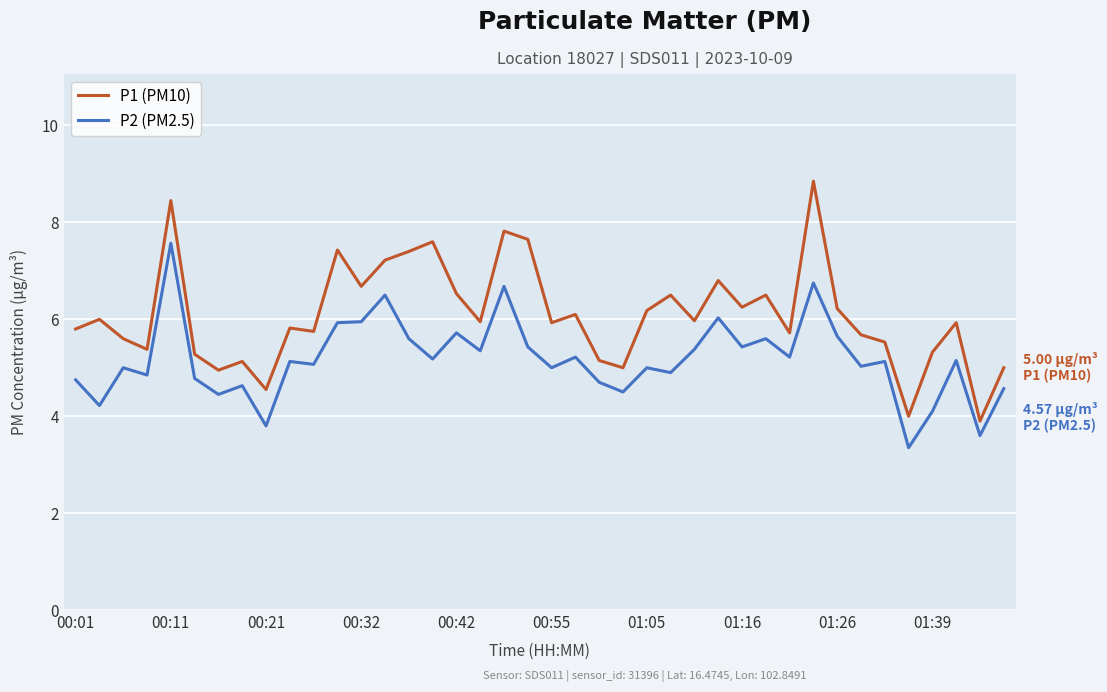

How many lines are shown in the chart?

2